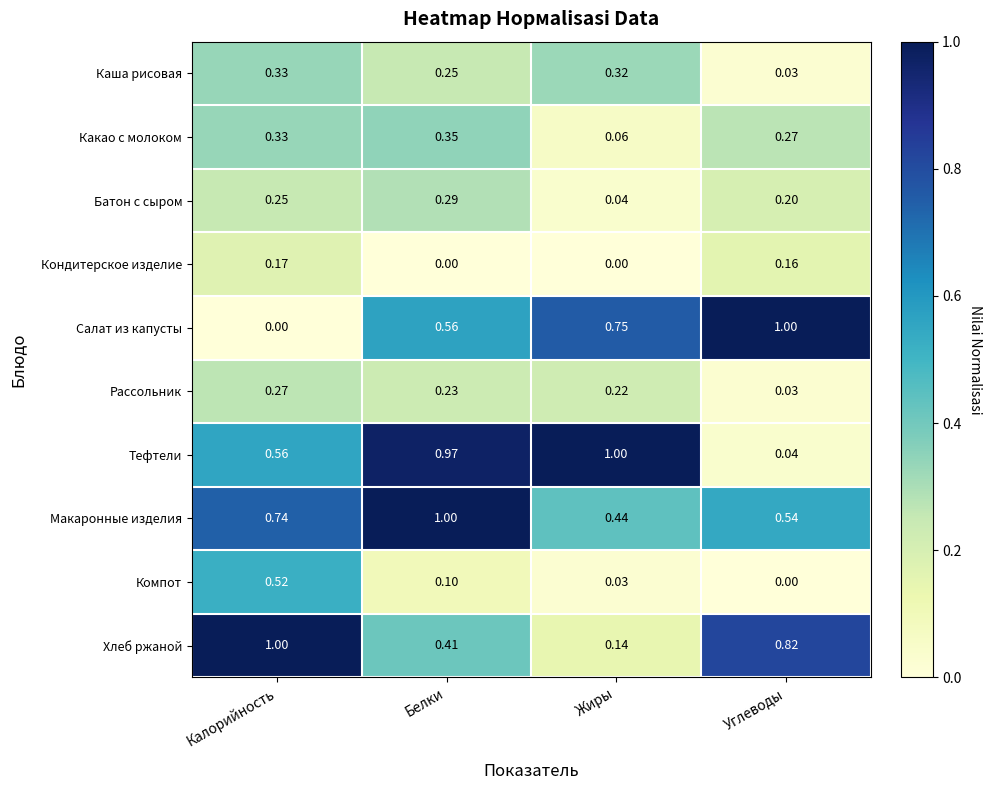

At how many categories does at least one series exceed 0?

4